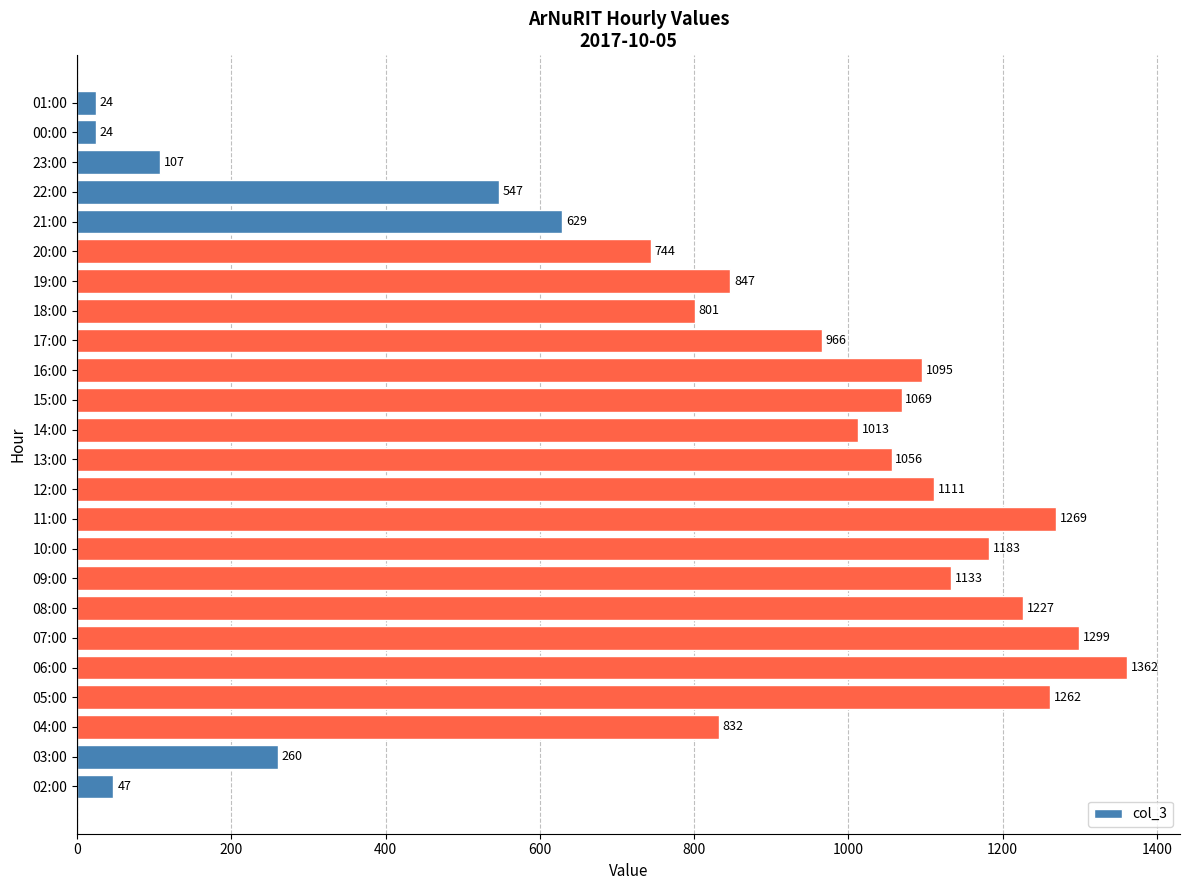

Approximately how many times larger is the value at 18:00 compared to 09:00?

0.7